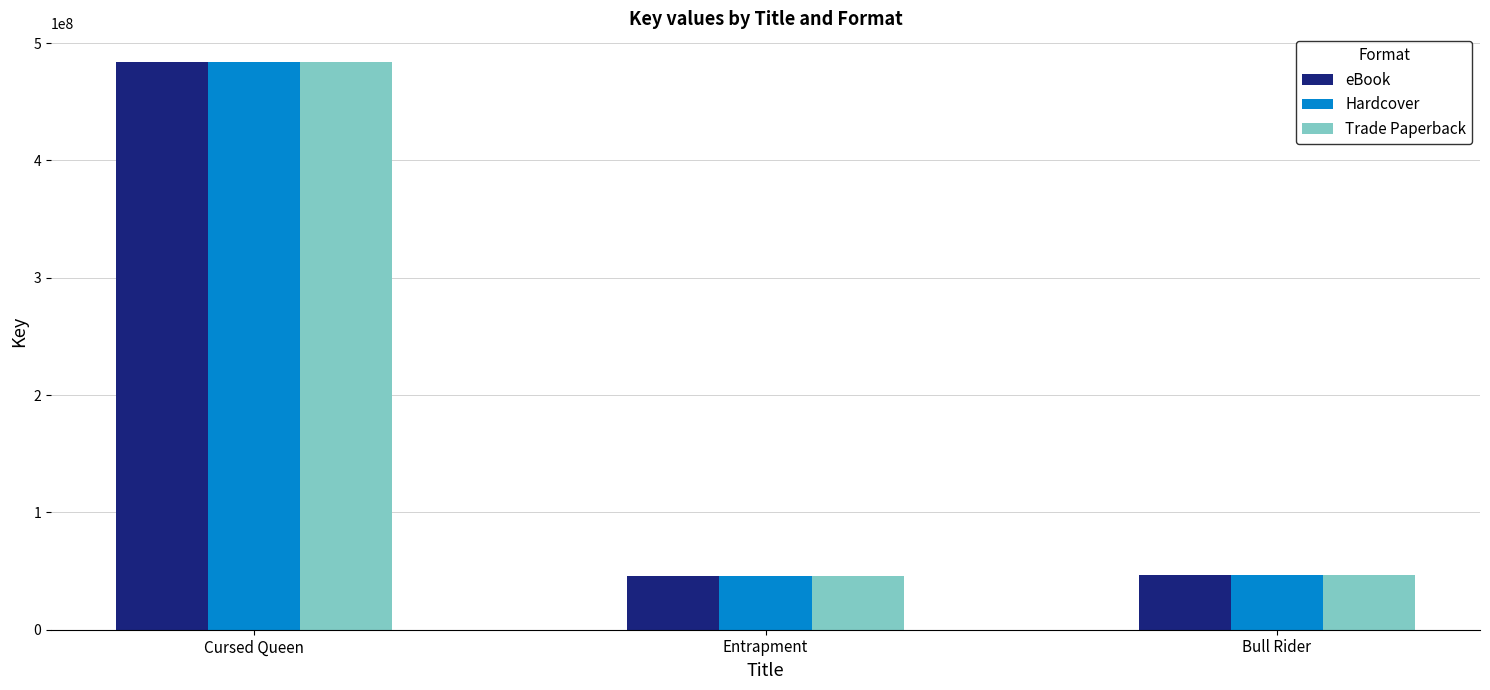

What is the highest value of the eBook series?

484080006